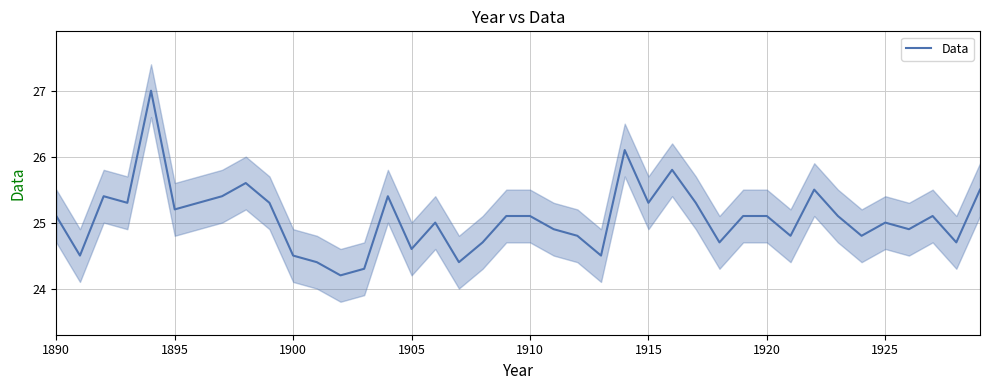

What is the value of the 9th point from the left?

25.6